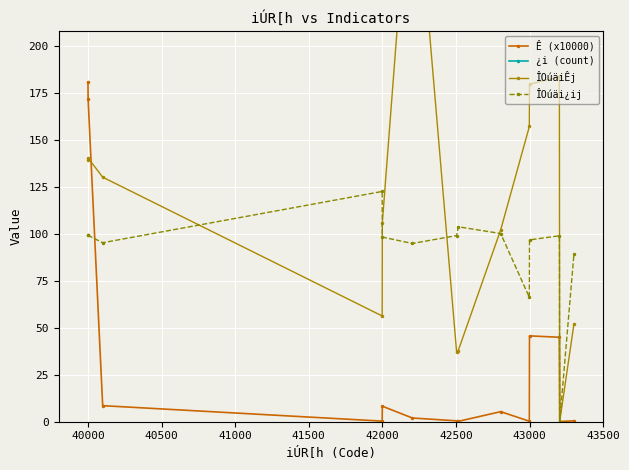

Is this an area chart (filled region under the line)?

No